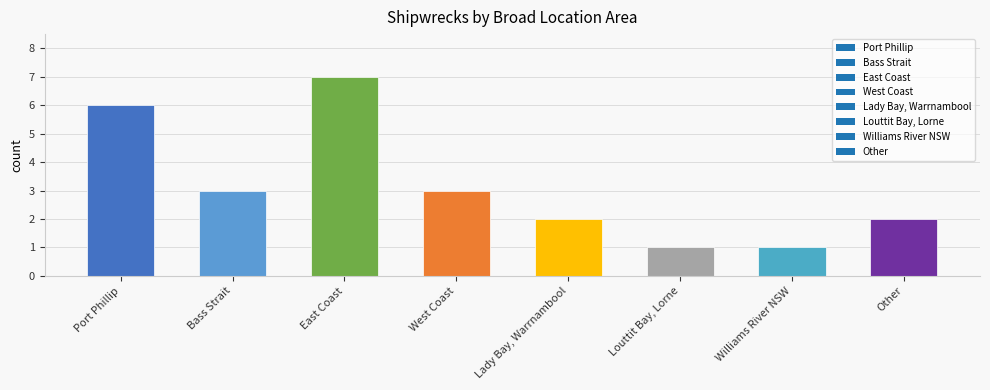

How many bars are there in total?

8